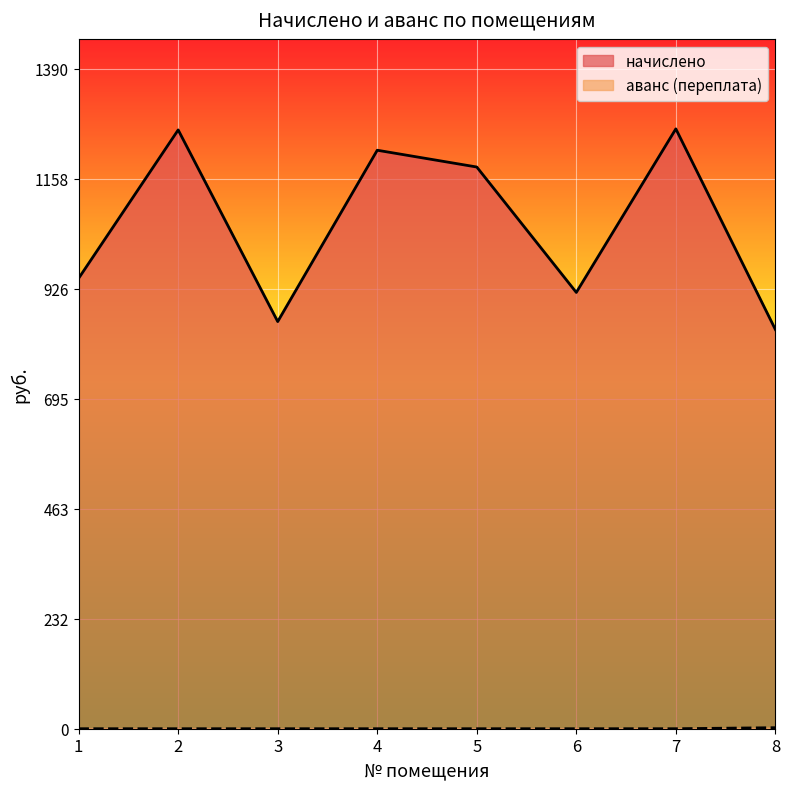

True or false: аванс (переплата) has more than 0 points higher than both neighbors.

False